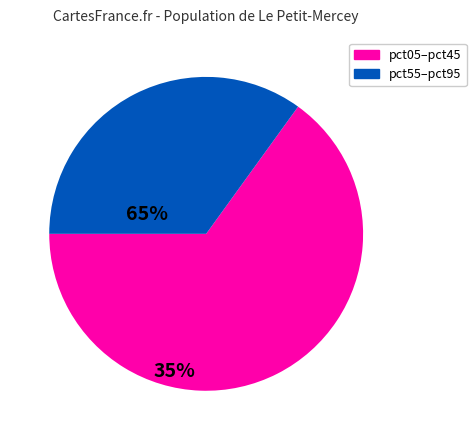

Count the number of slices in the pie.

2